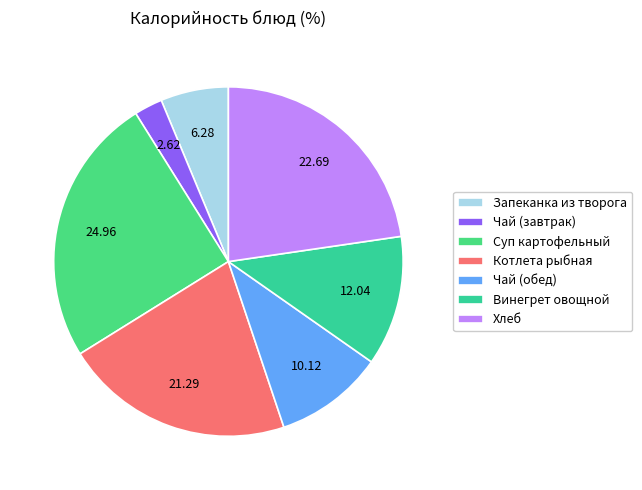

How many slices are in this pie chart?

7